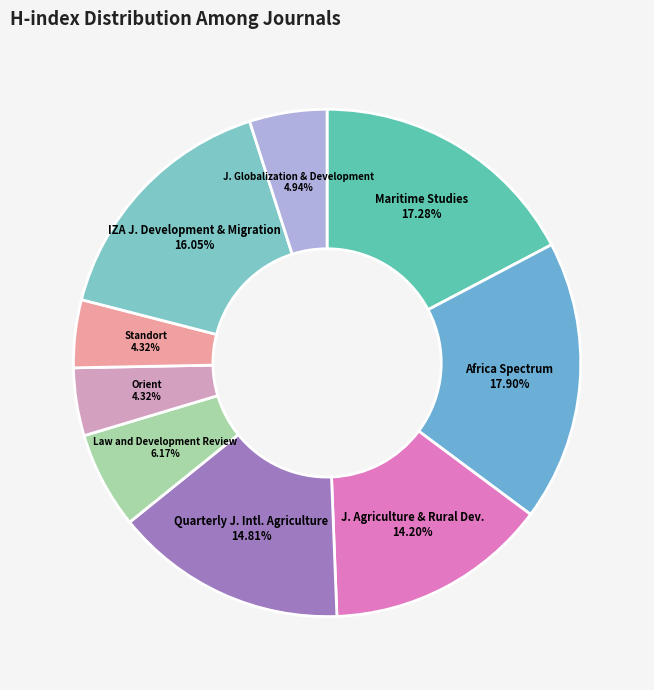

What is the largest slice in the pie chart?

Africa Spectrum